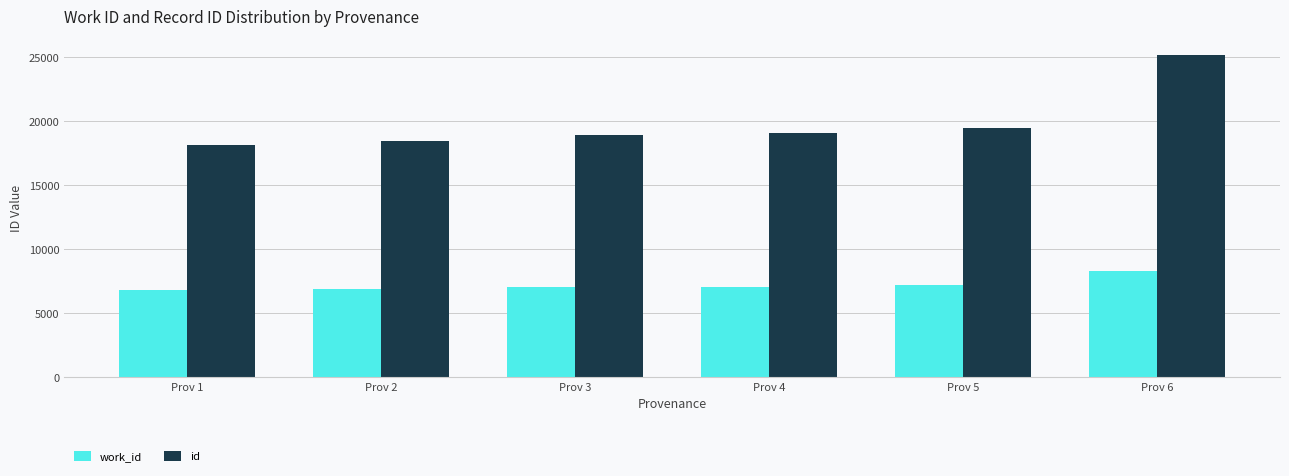

What is the smallest value displayed?

6786